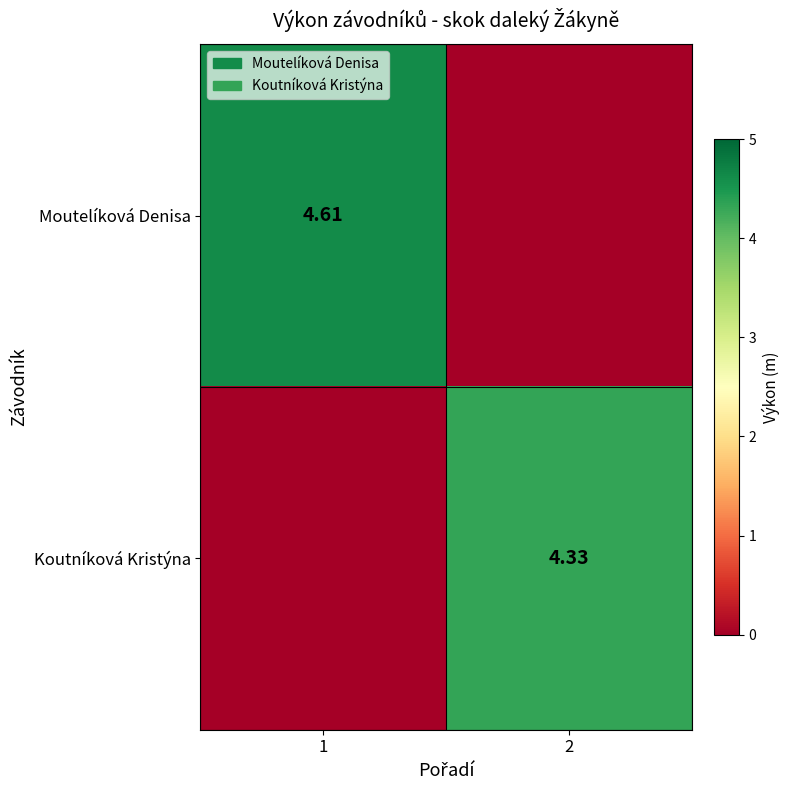

The value of Moutelíková Denisa at 1 is 4.6. True or false?

True